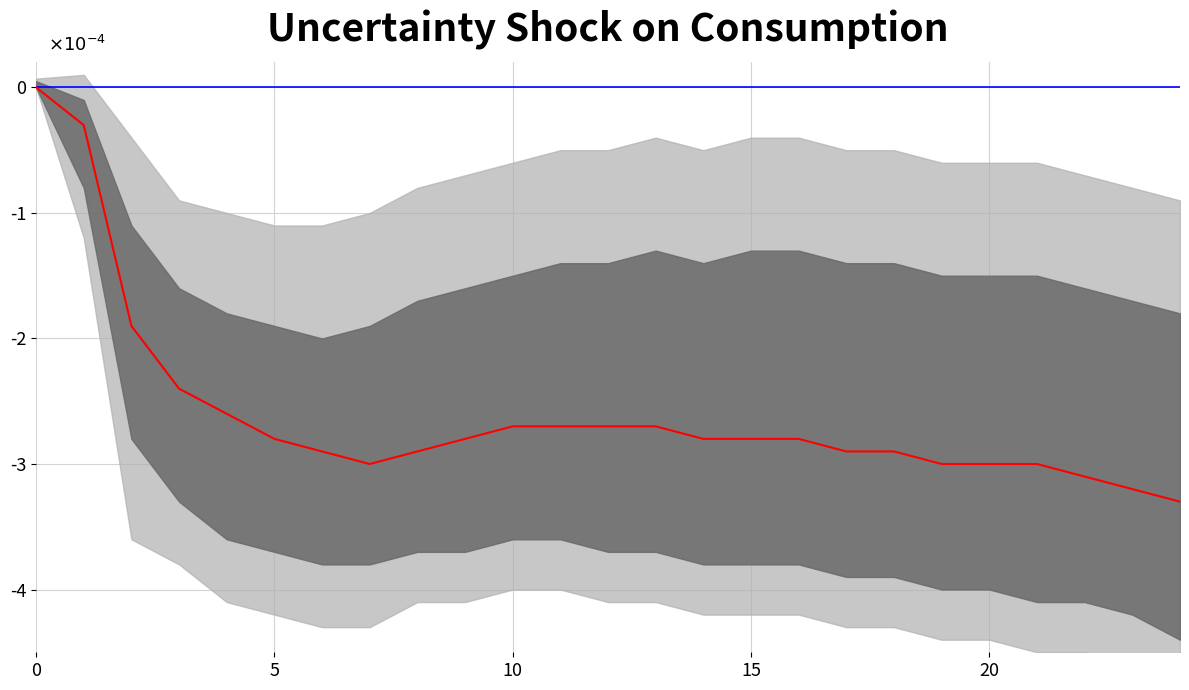

Is it true that median equals -0.0 at 3?

True